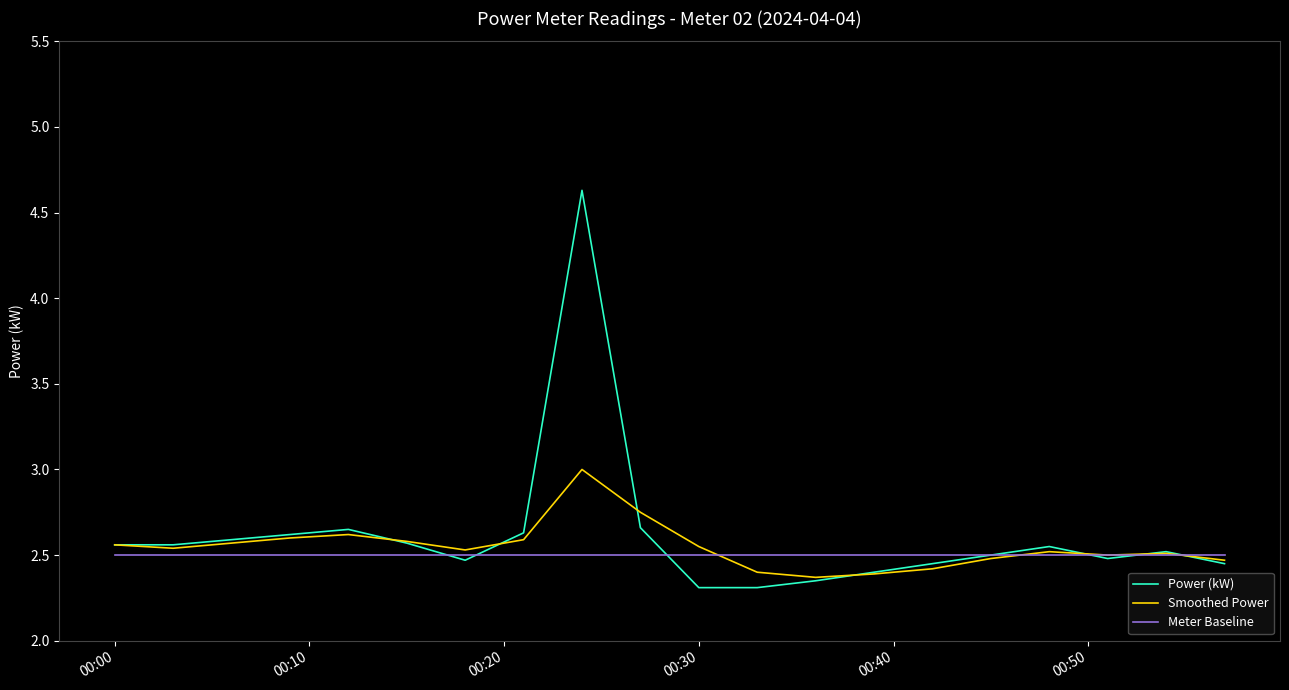

Which series has the largest range (max minus min)?

Power (kW)